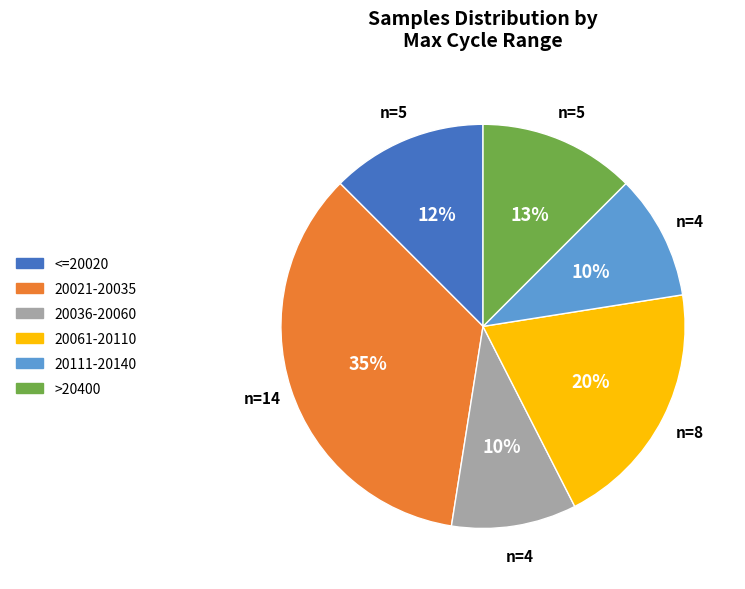

What is the largest slice in the pie chart?

20021-20035